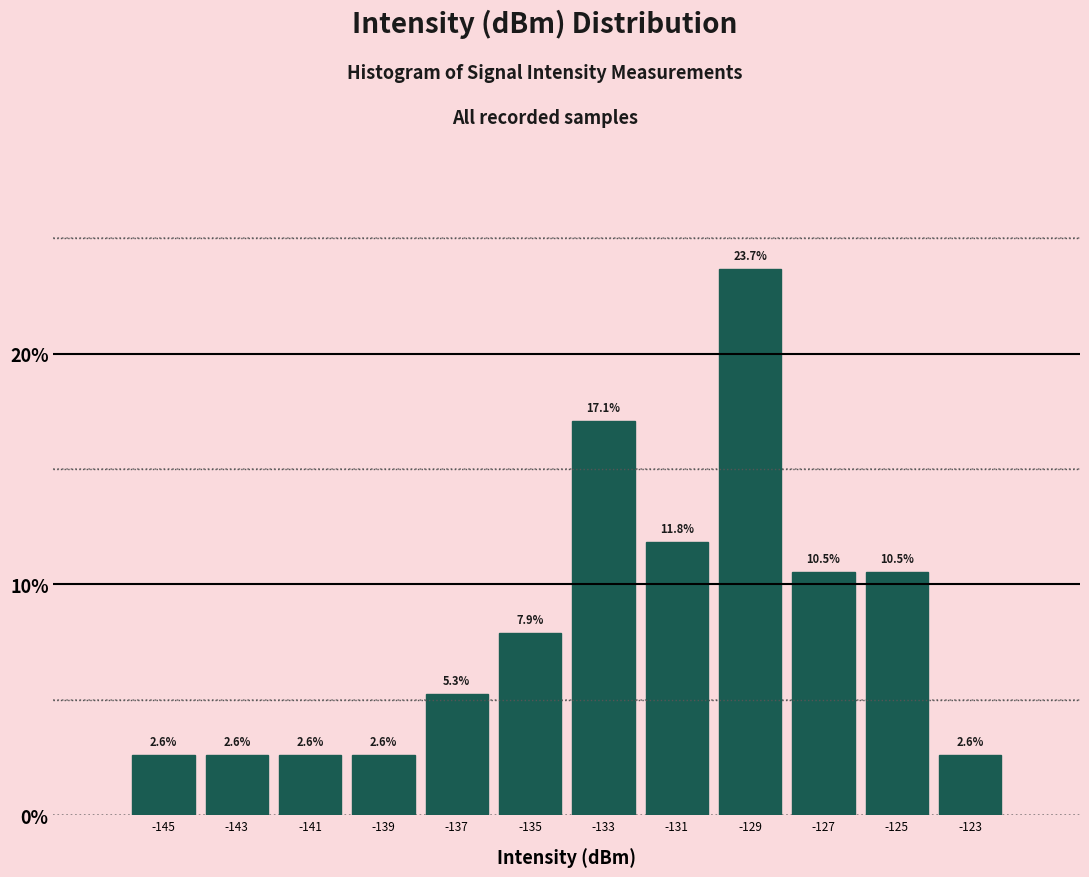

What is the height of the bar covering -140 to -138 on the x-axis?

2.6